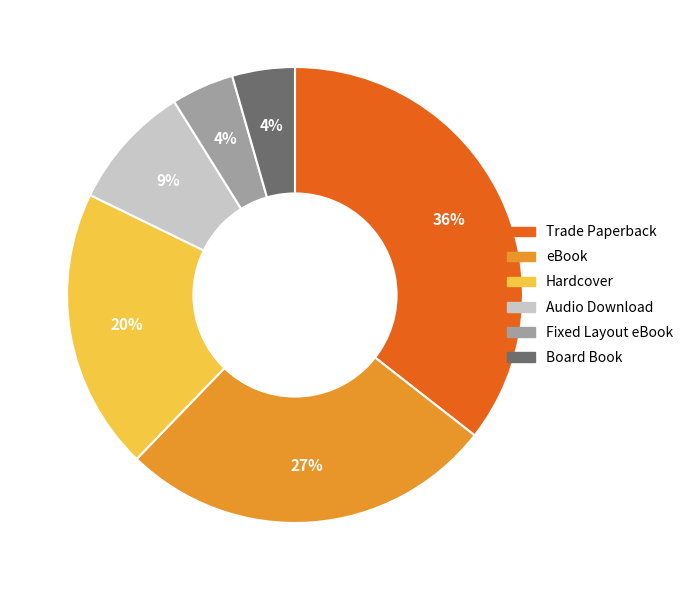

Which has a higher value, Hardcover or eBook?

eBook